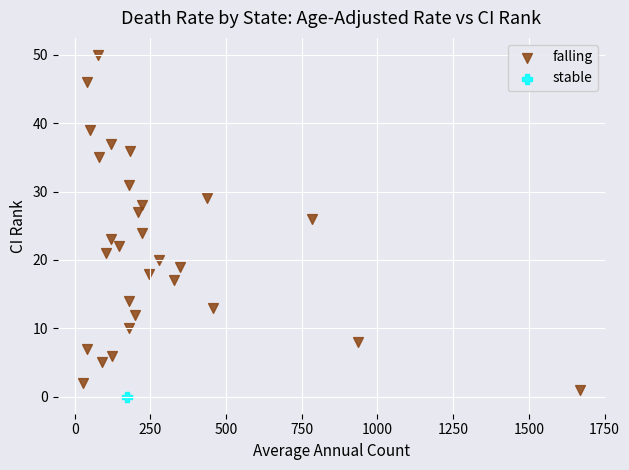

What are all the series names shown in the legend?

falling, stable